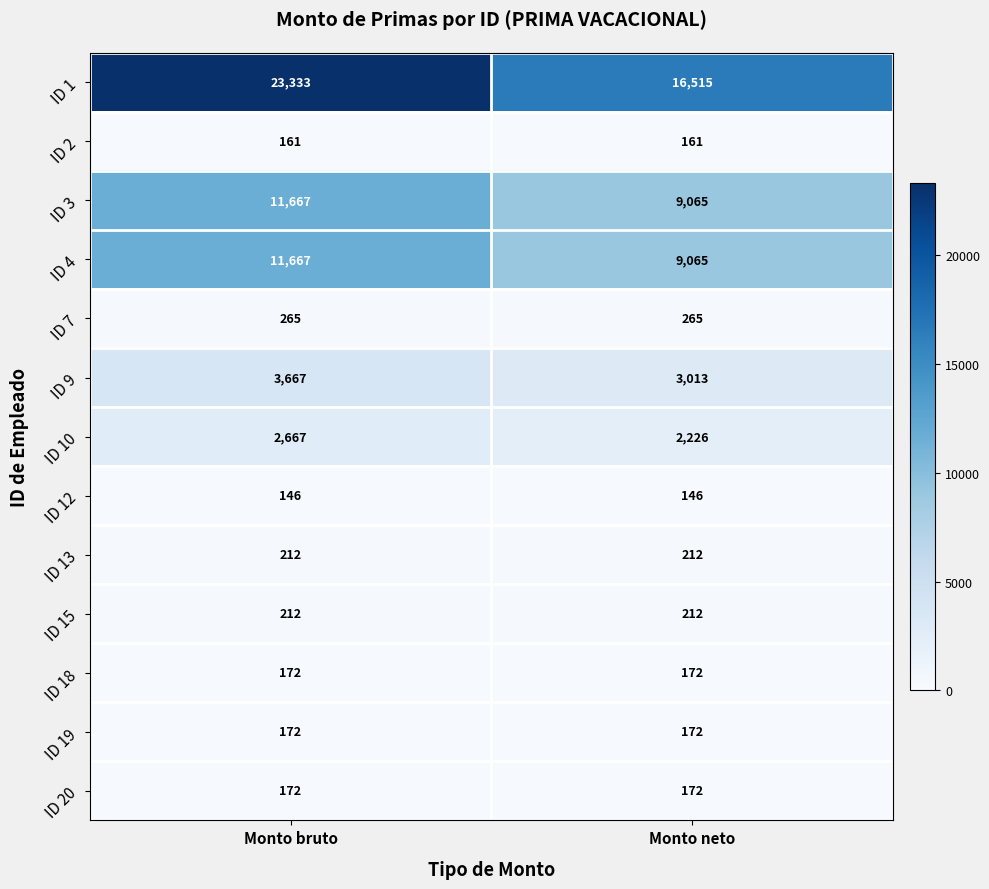

Which series has the largest total across all categories?

ID 1